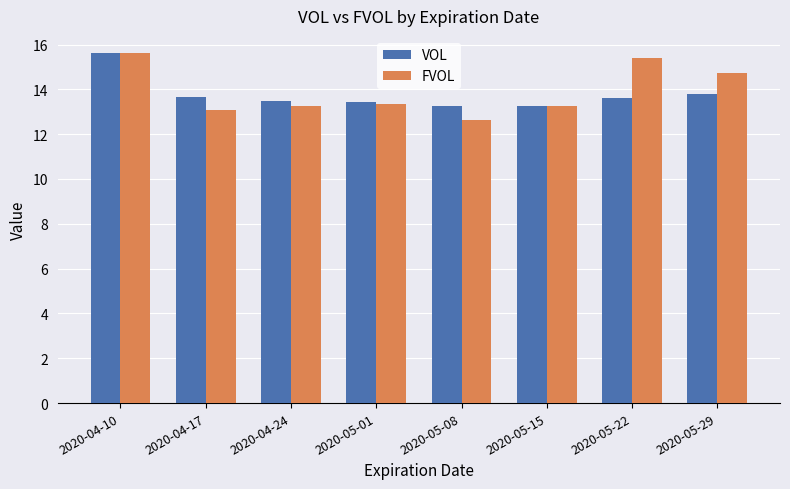

Is the value of VOL at 2020-05-15 greater than the value of FVOL at 2020-05-22?

No